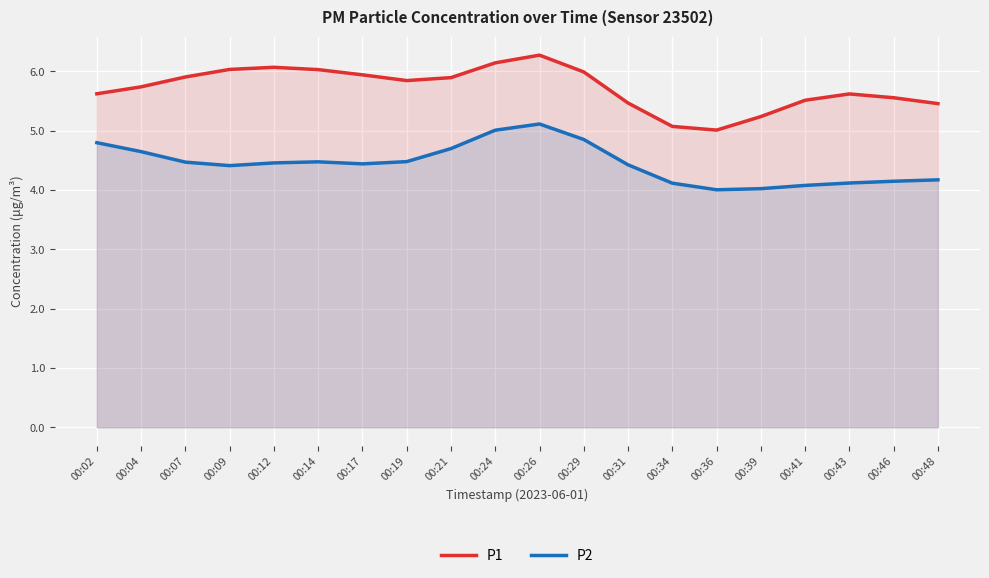

What is the spread (max minus min) of values at 00:17?

1.5